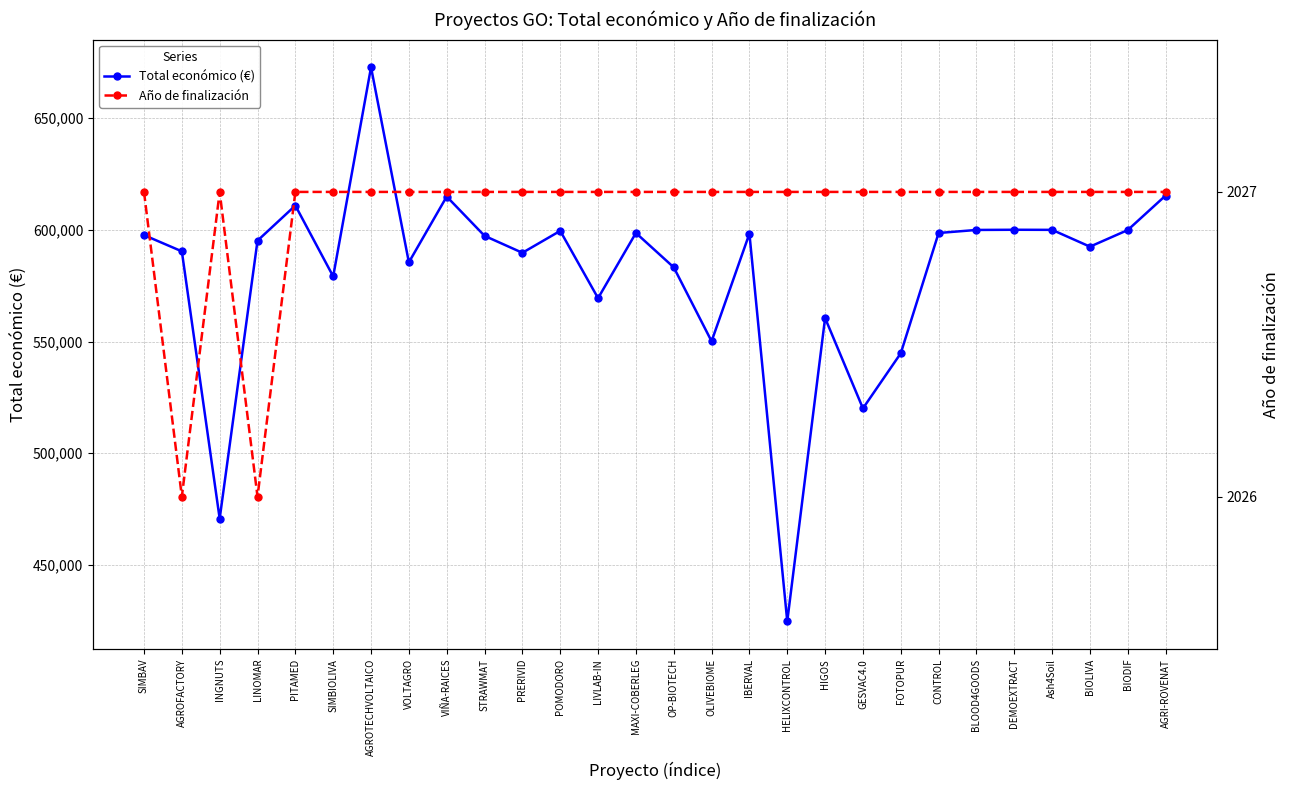

Where is the first local maximum for Total económico (€)?

PITAMED